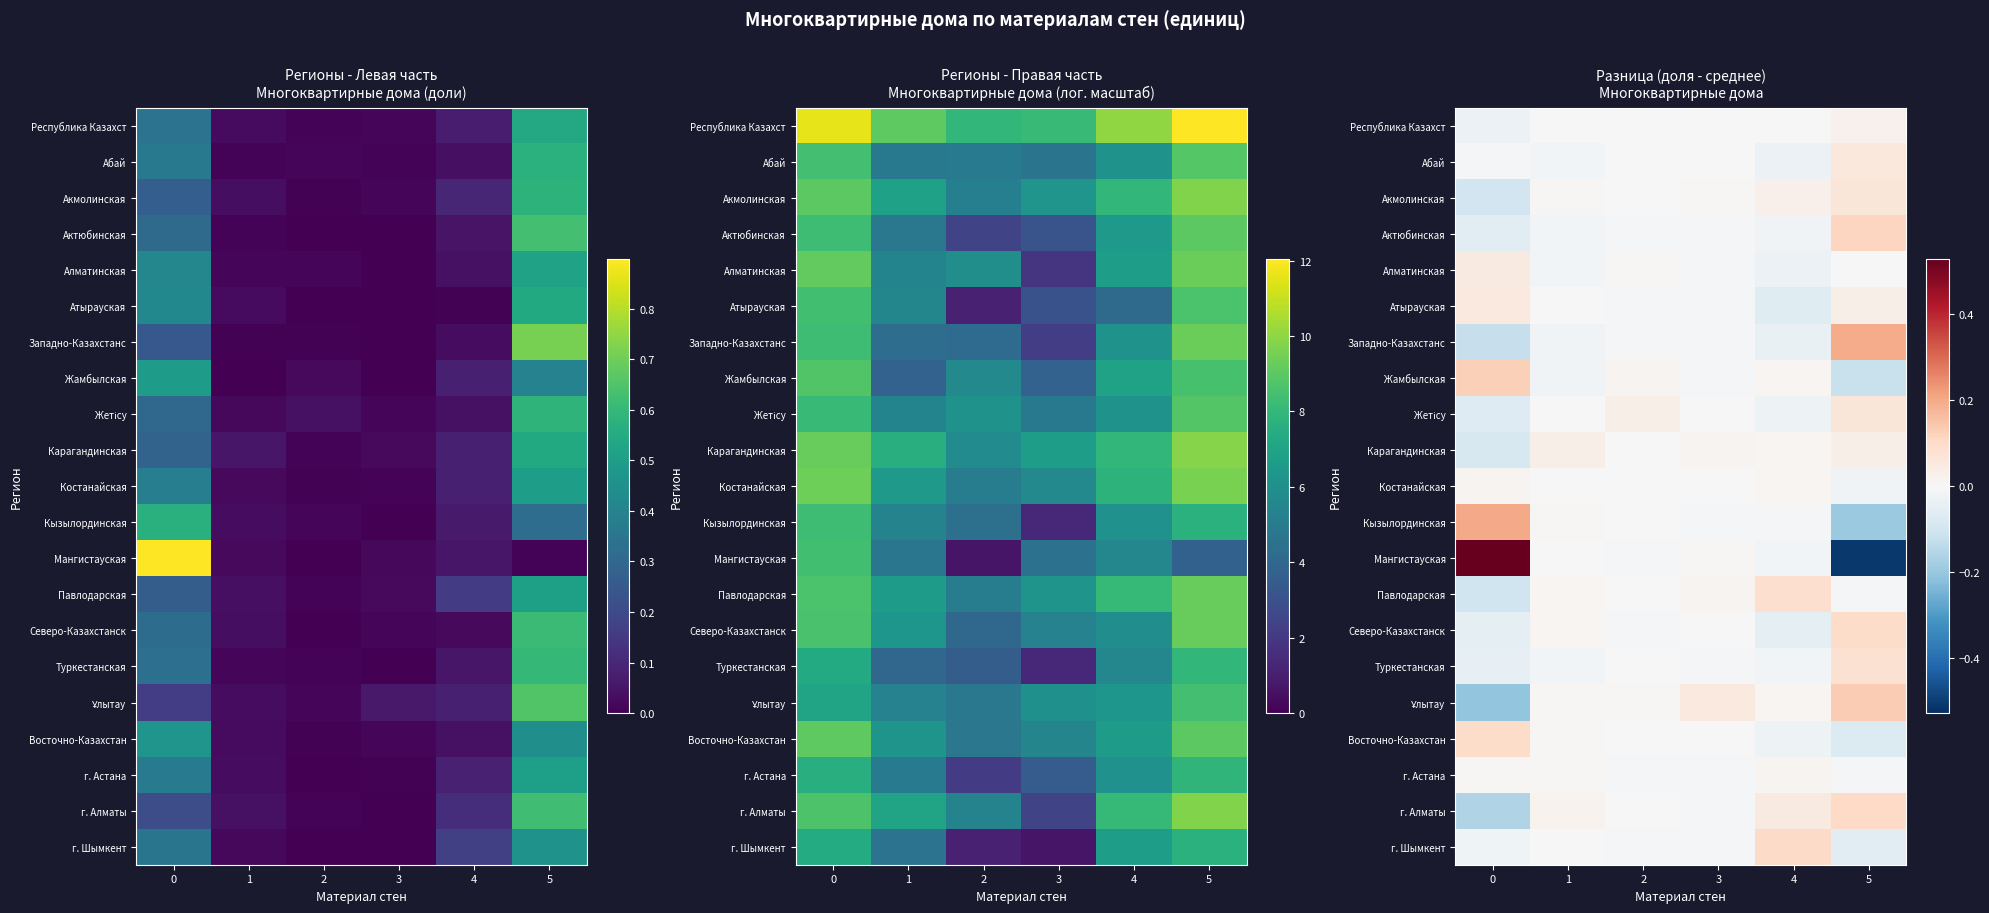

The value of г. Алматы at 2 is -0.0. True or false?

False